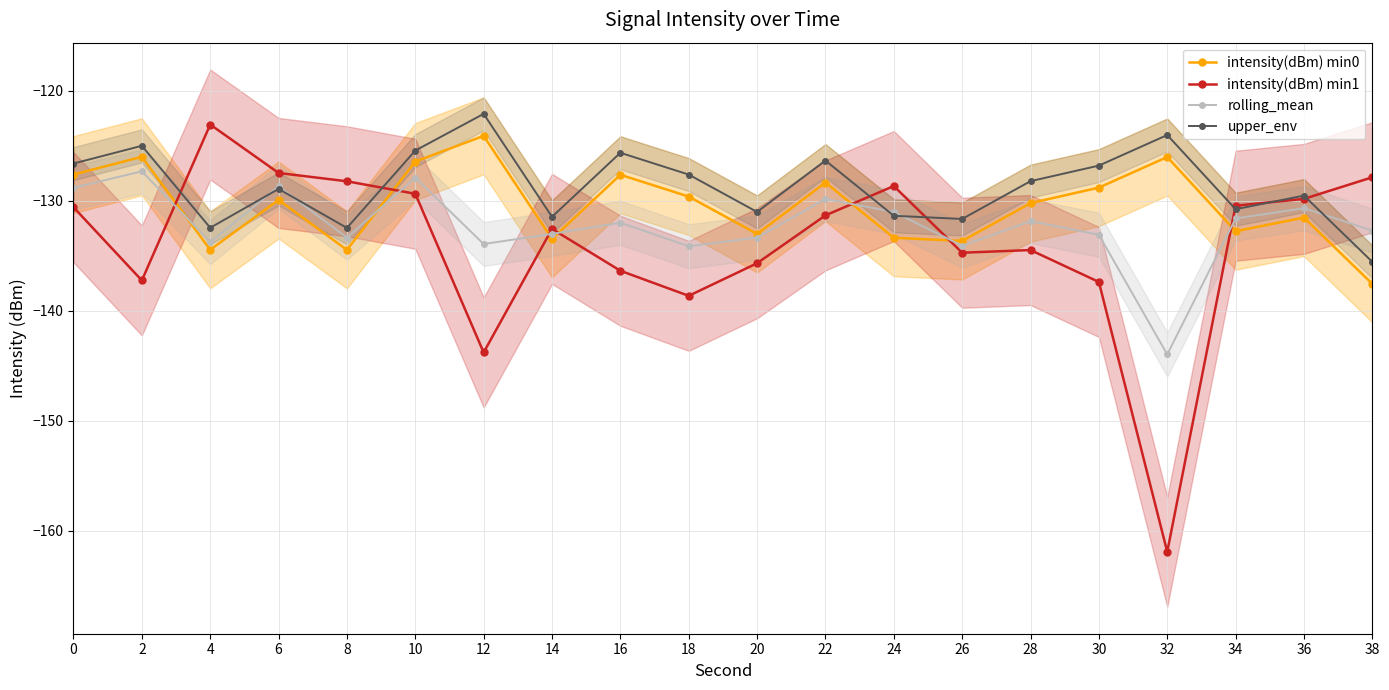

True or false: intensity(dBm) min0 and upper_env cross at least once.

False